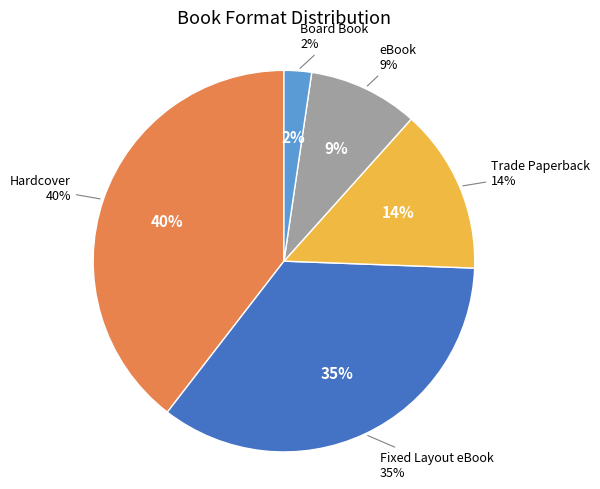

How many segments does this pie chart have?

5